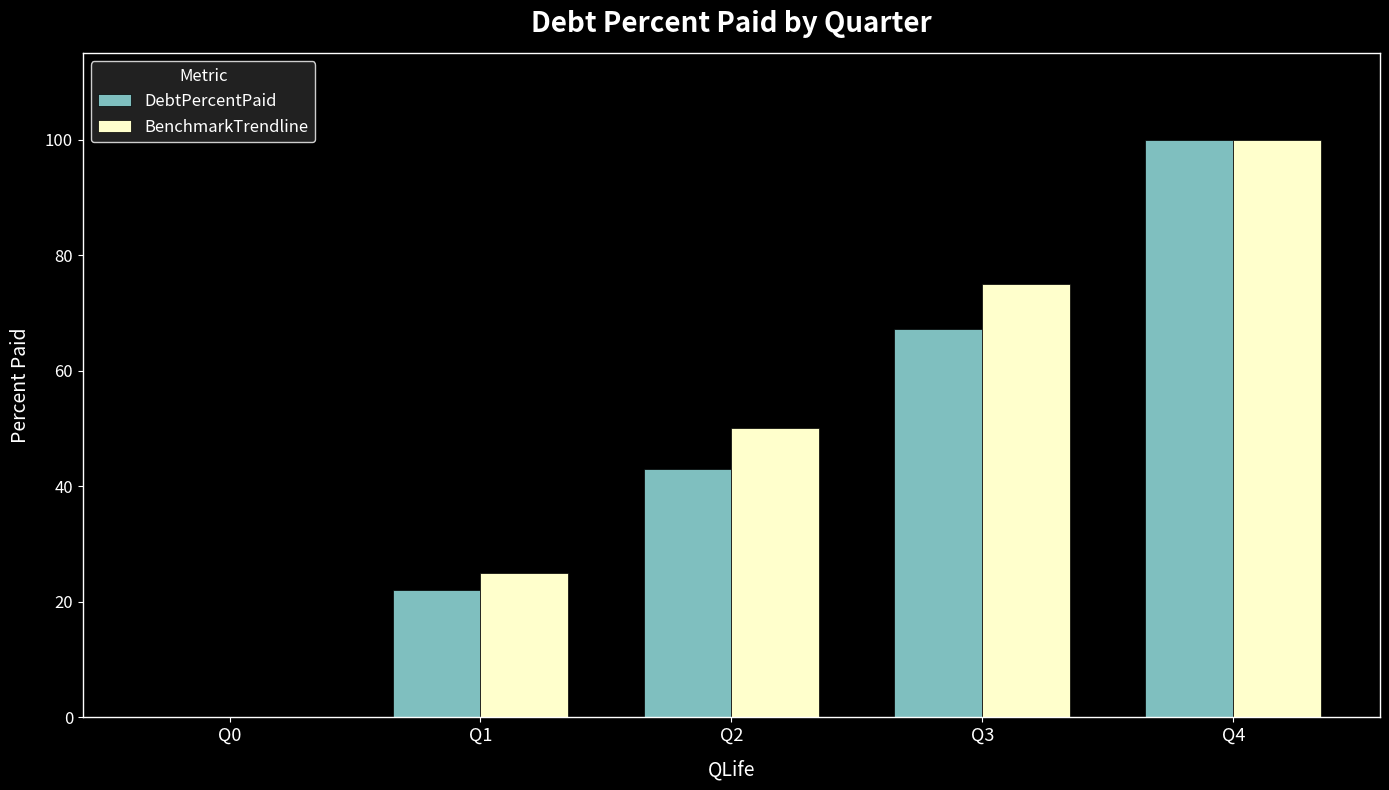

At which category does the chart reach its peak across all series?

Q4